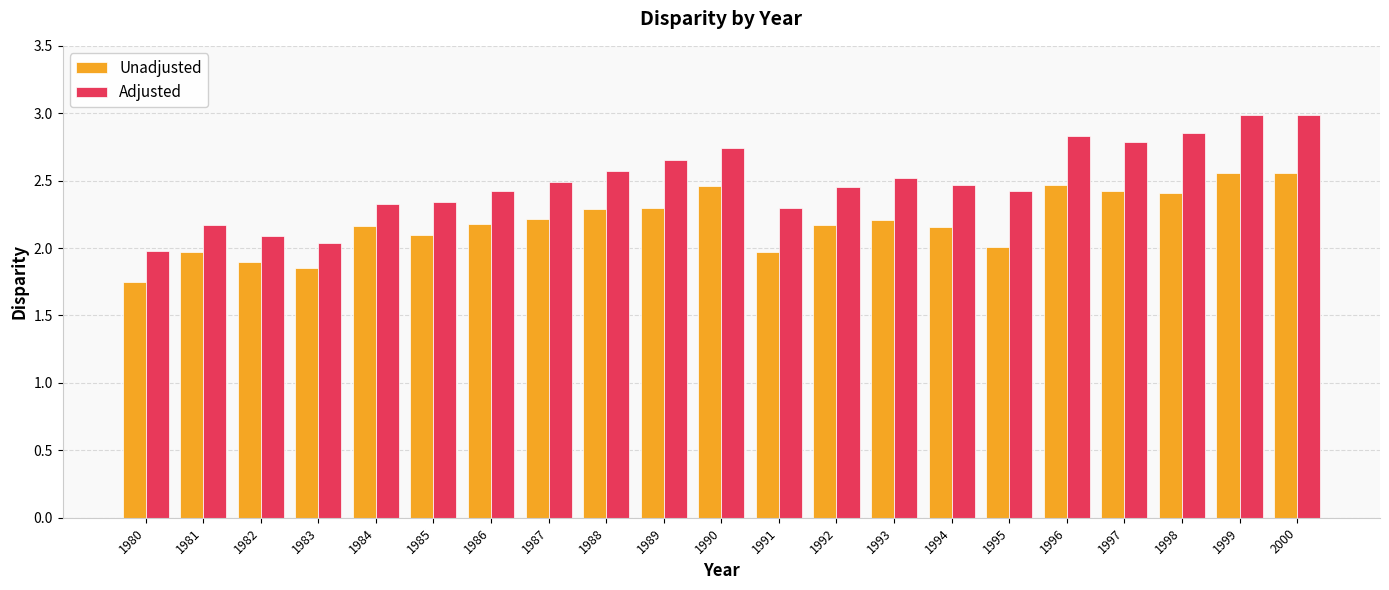

What is the difference between the highest and lowest values at 1997?

0.4